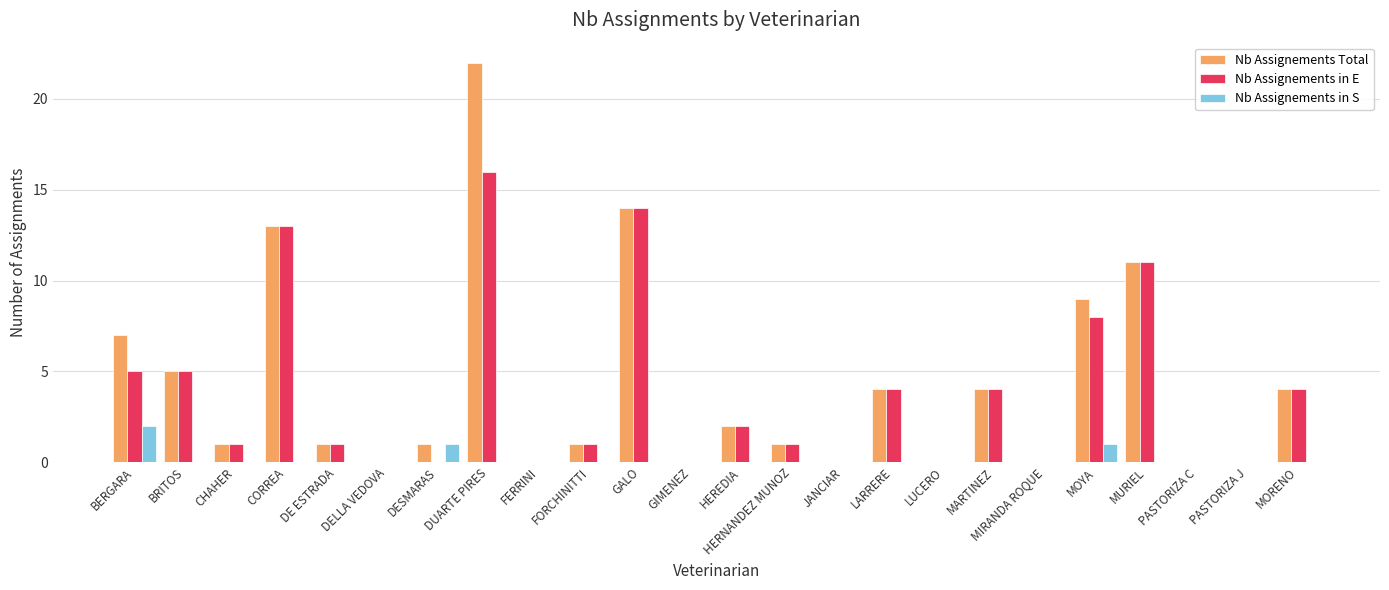

At which category is the sum across all series the highest?

DUARTE PIRES